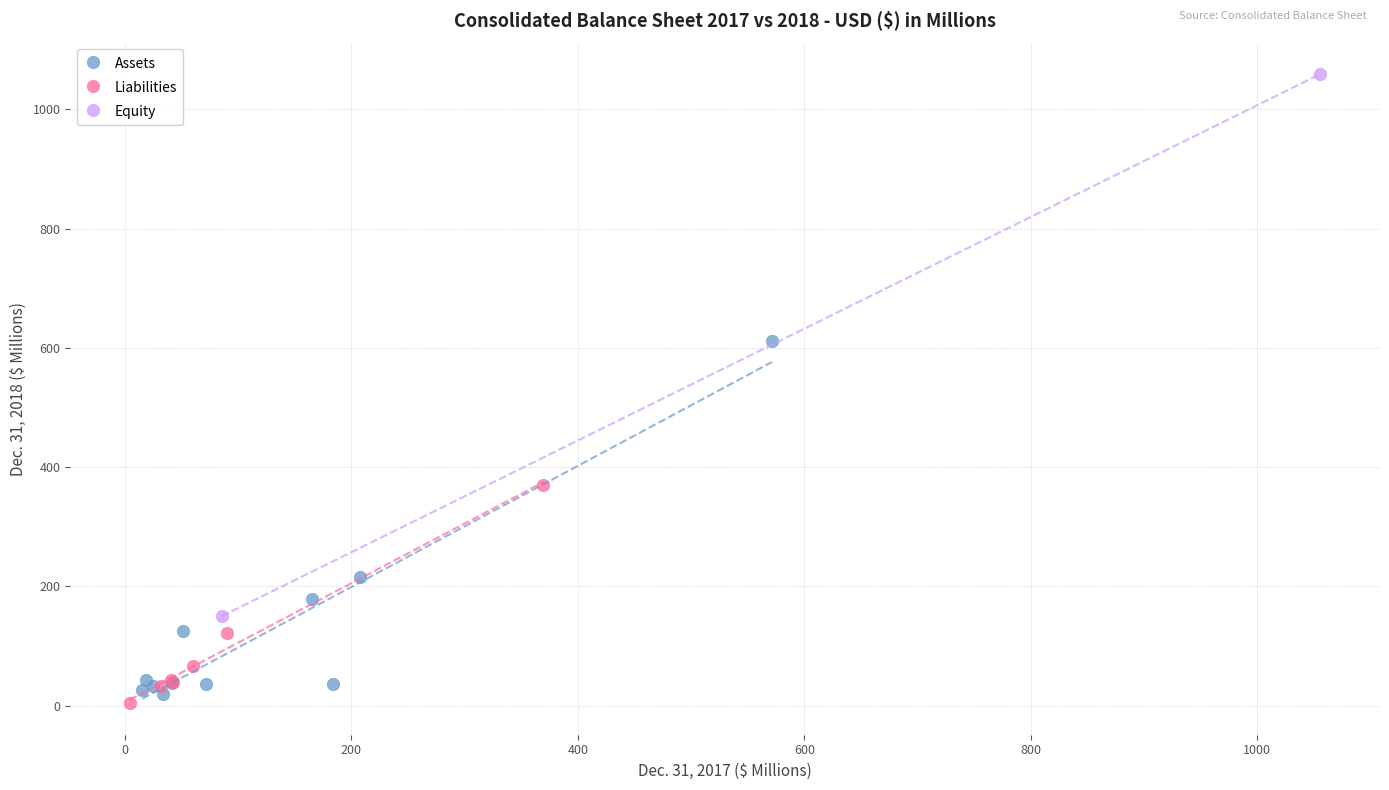

Which series reaches the maximum Y coordinate?

Equity